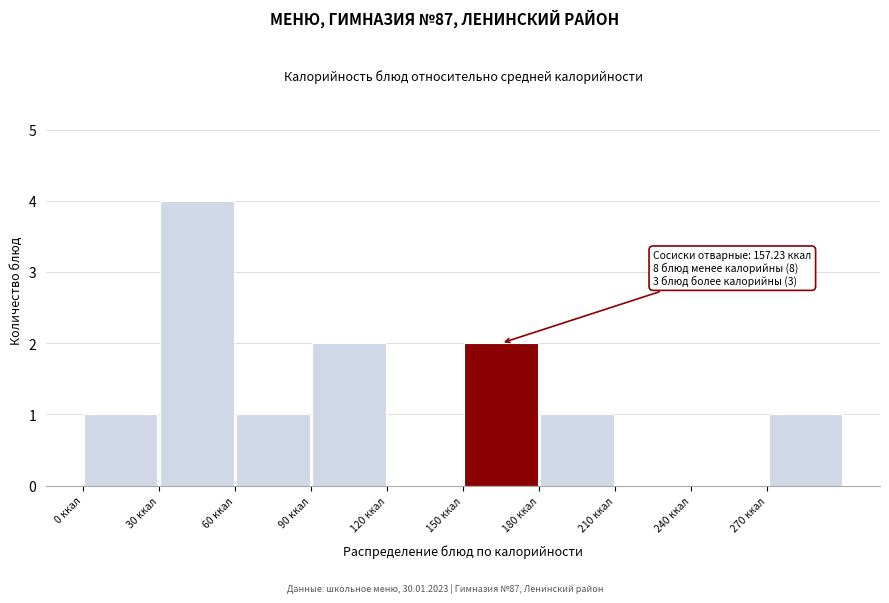

Over which range of the x-axis is the bar tallest?

30 to 60